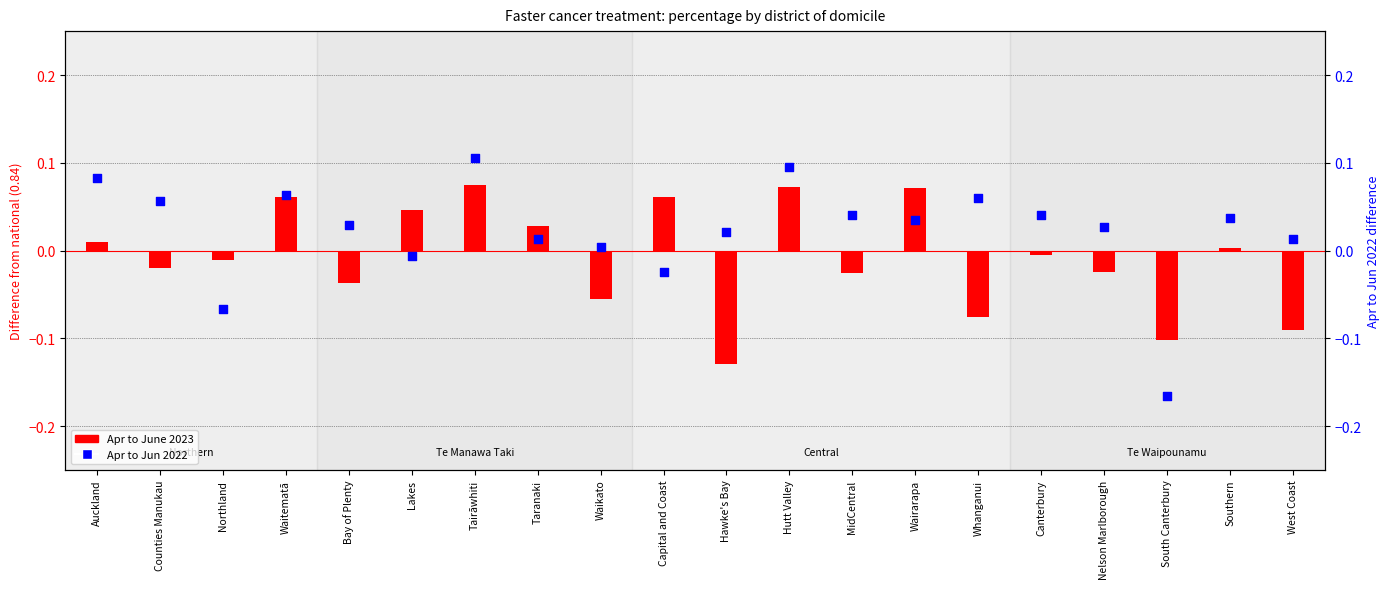

Which series contains the highest Y value?

Apr to Jun 2022